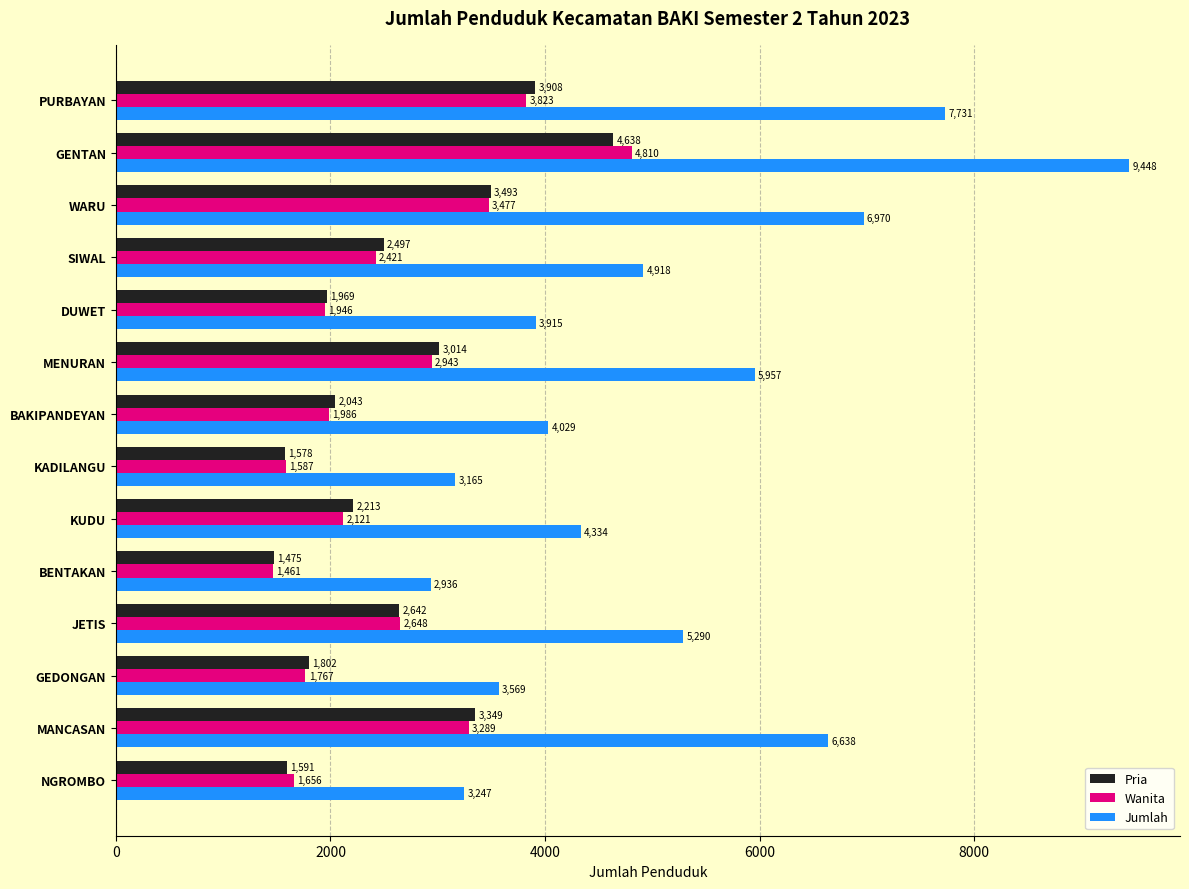

Which category has the highest value in the Wanita series?

GENTAN